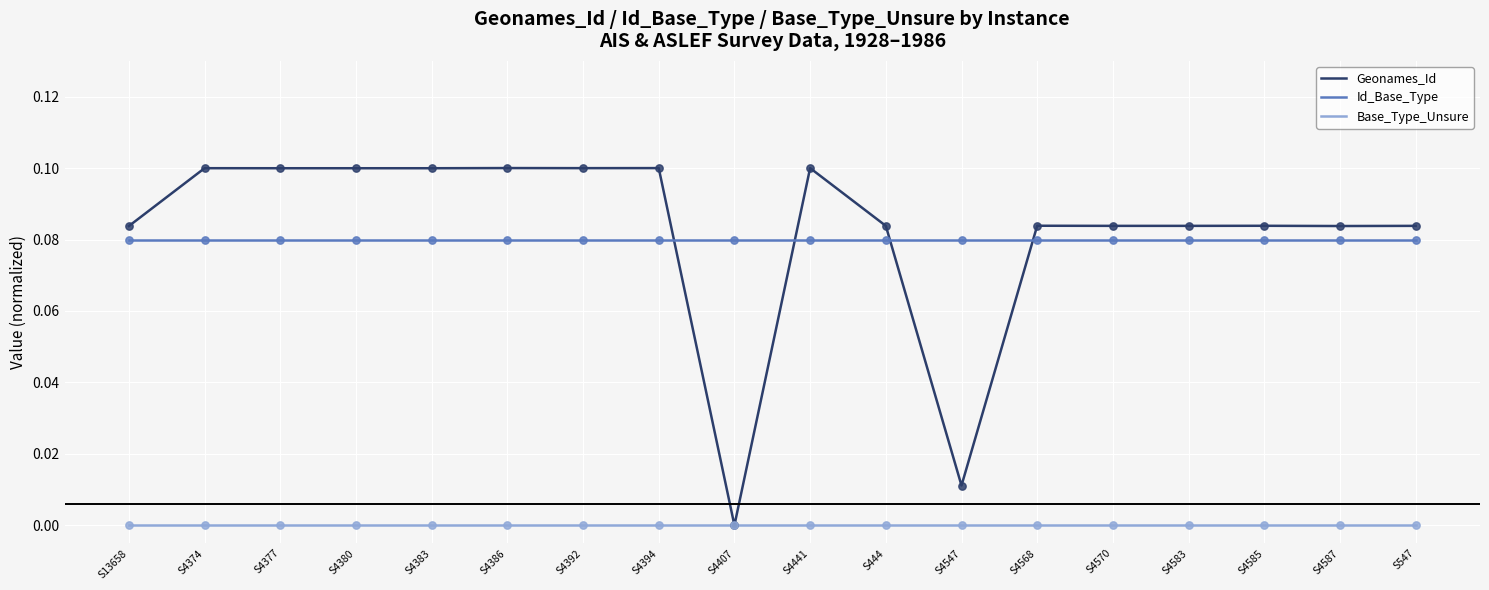

Which series has the largest range (max minus min)?

Geonames_Id